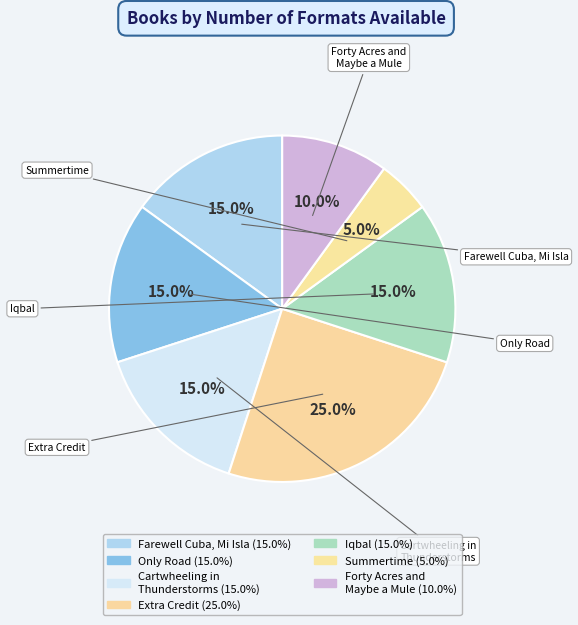

Does Extra Credit account for over 50% of the chart?

No